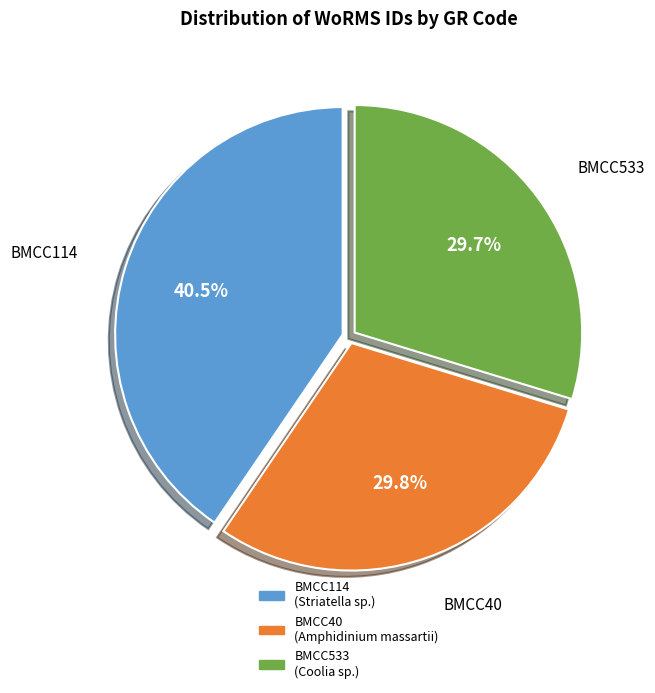

What percentage do BMCC533 and BMCC114 together represent?

70.2%